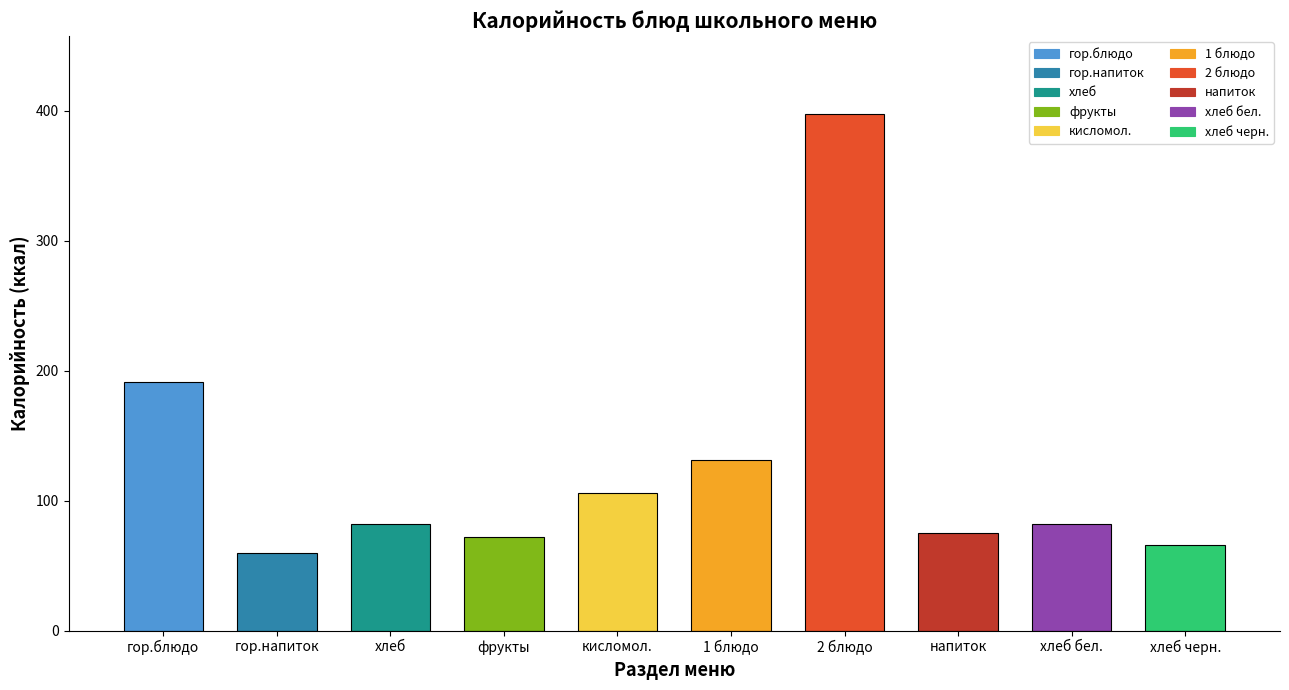

True or false: Калорийность has a value of 102.6 at напиток.

False